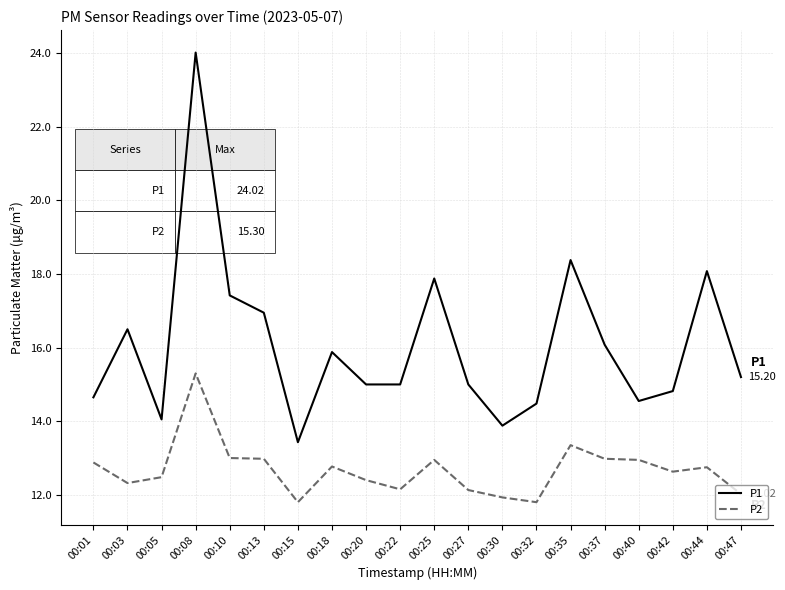

Rank the series by their average value, from lowest to highest.

P2, P1